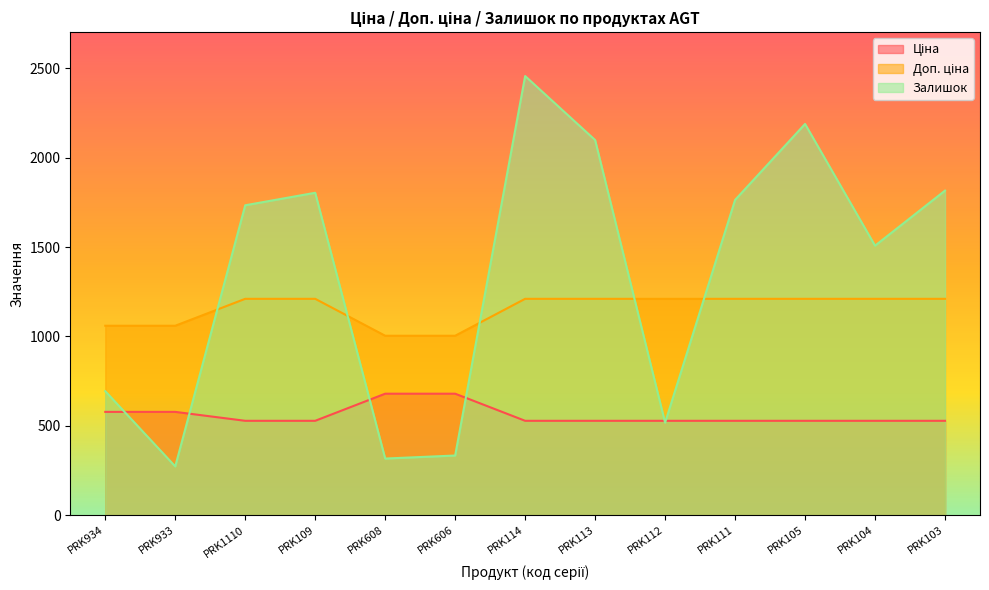

How many data points does each series have?

13